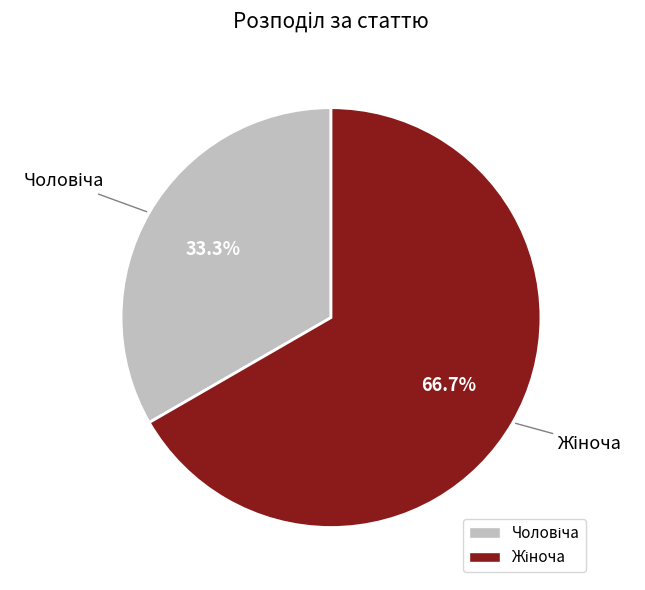

Does any single category account for the majority?

Yes